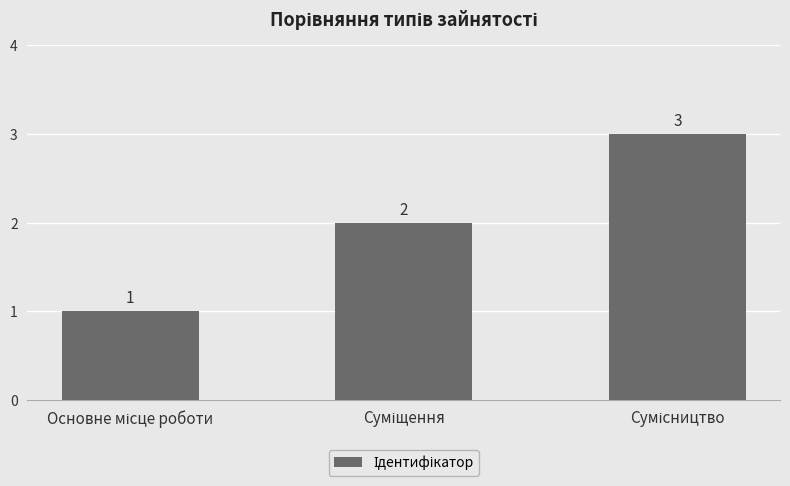

How many values are between 1 and 3?

3